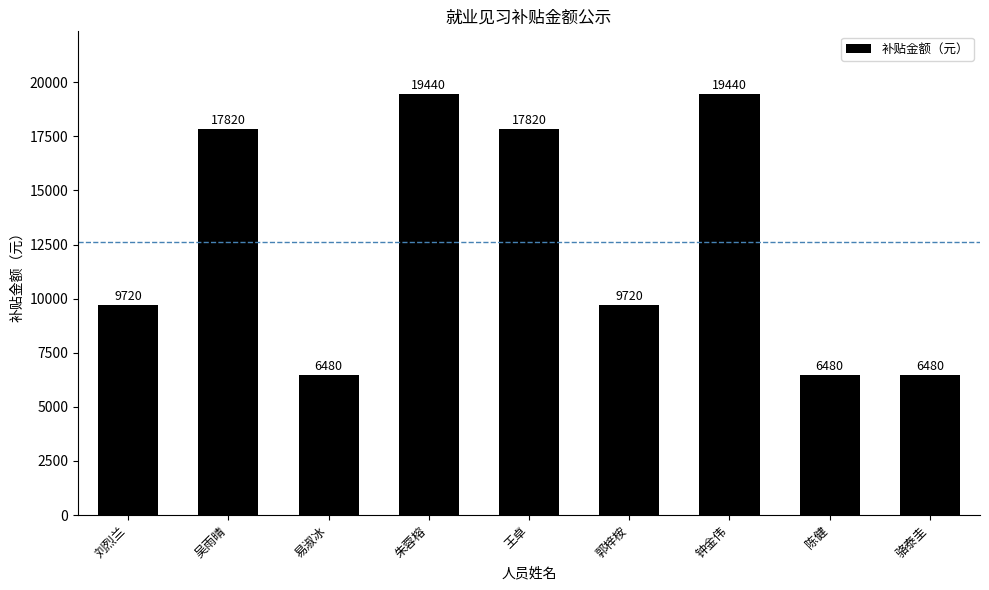

The chart shows a value of 9912 at 王卓. True or false?

False